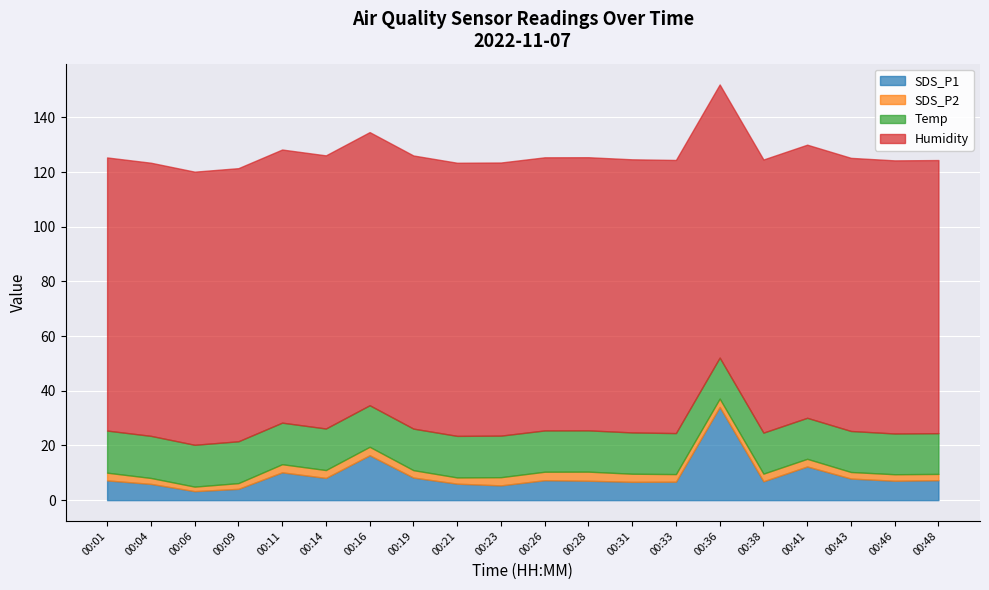

Rank the series at 00:26 from highest to lowest value.

Humidity, Temp, SDS_P1, SDS_P2